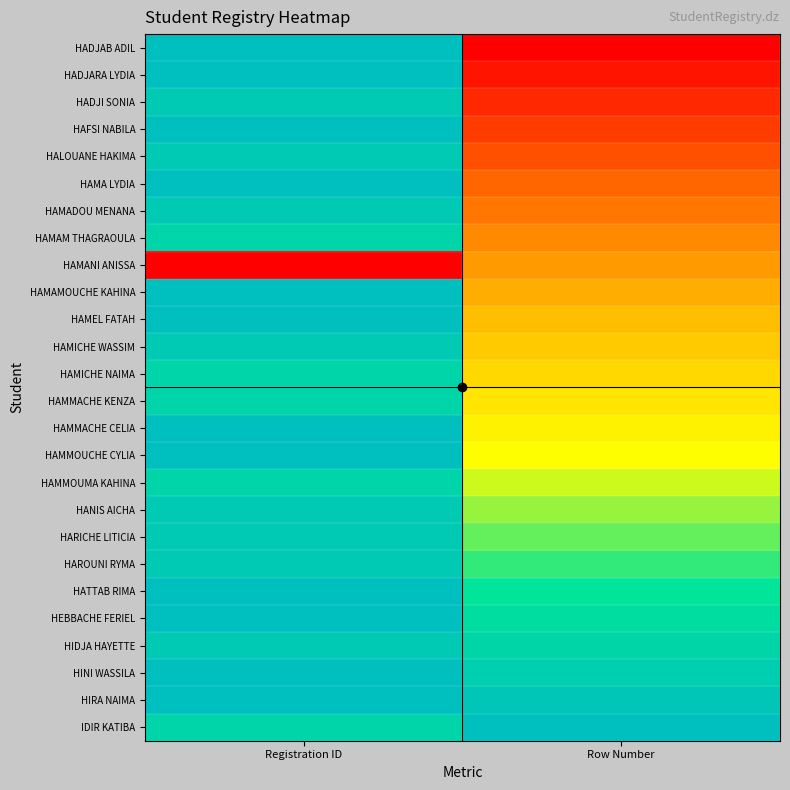

How many categories are shown in the chart?

2